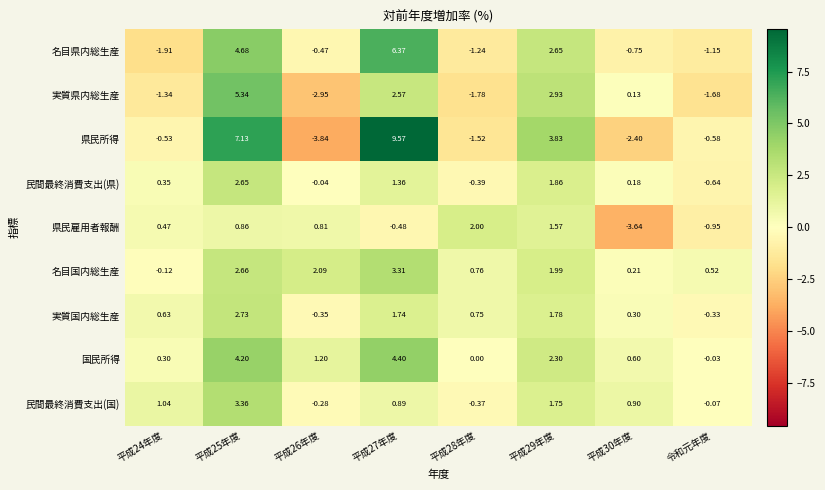

At how many categories does at least one series exceed 5?

2